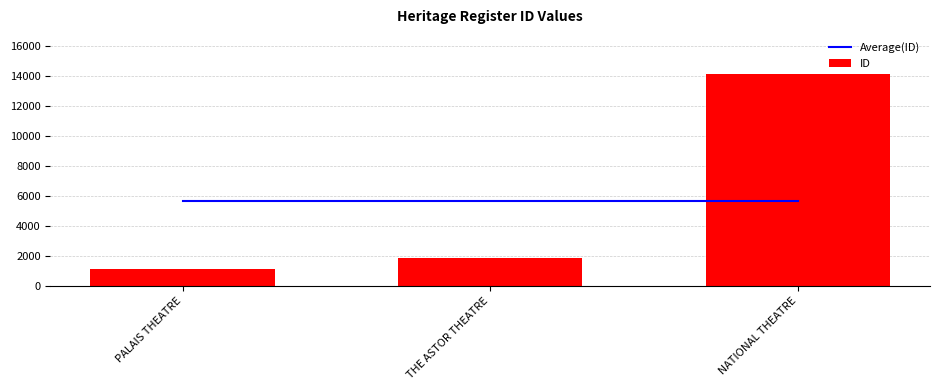

How many groups of bars are there?

3